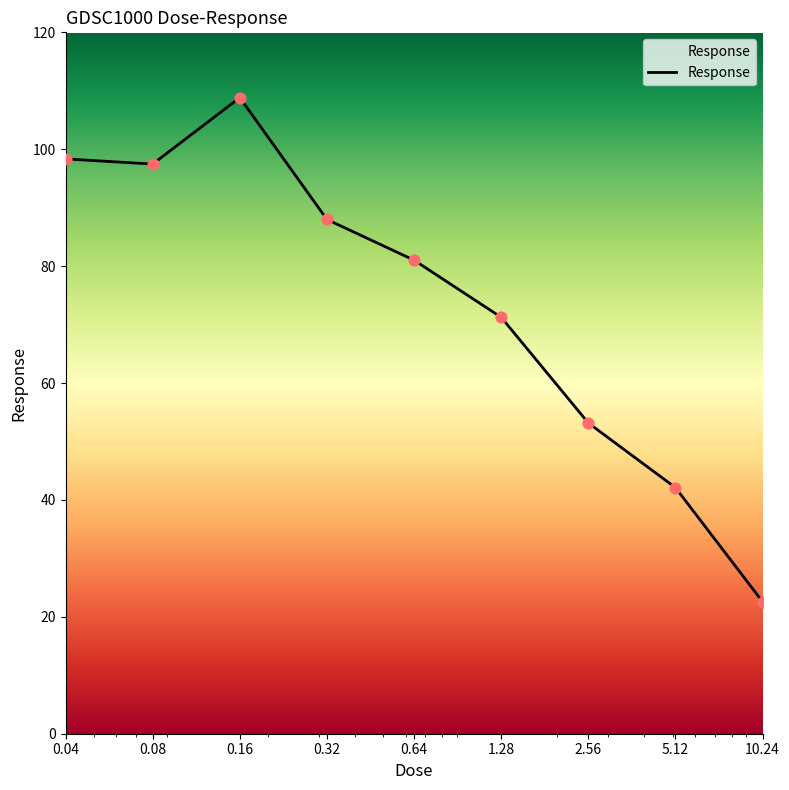

What is the greatest value displayed?

108.8